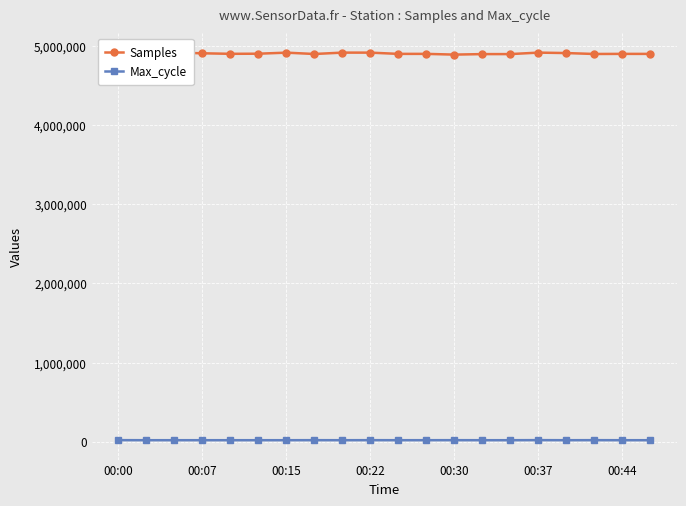

What is the sum of all Samples values?

98025025